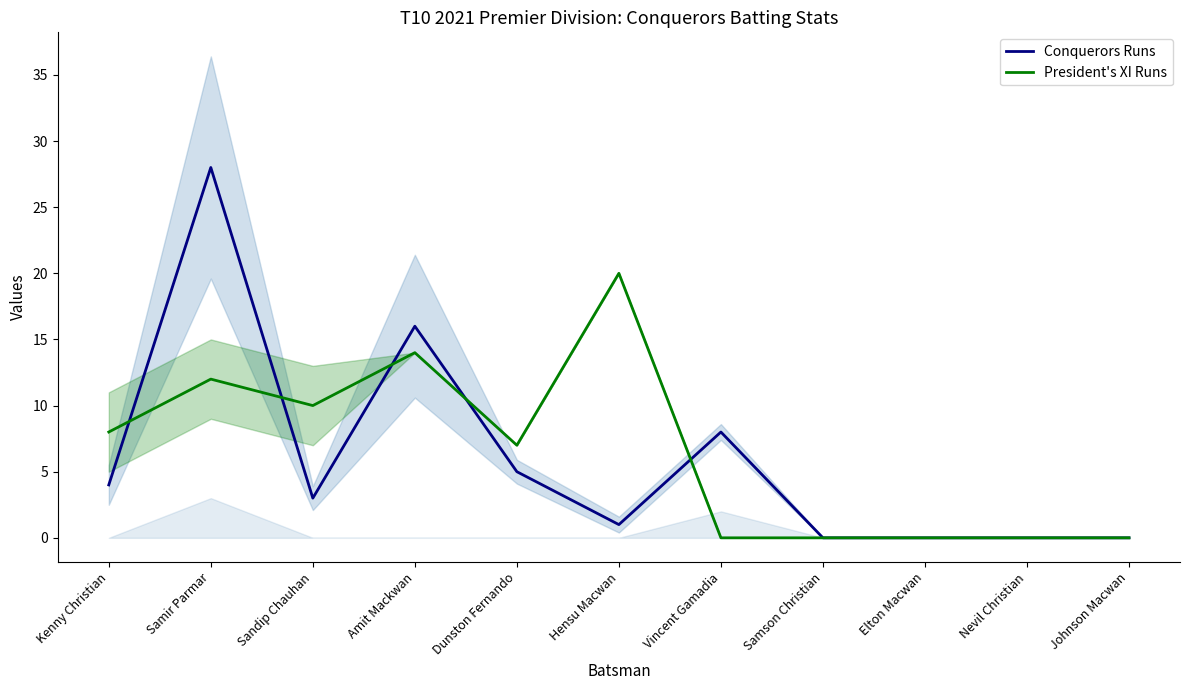

What is the sum of the Conquerors Runs values at Samir Parmar and Hensu Macwan?

29